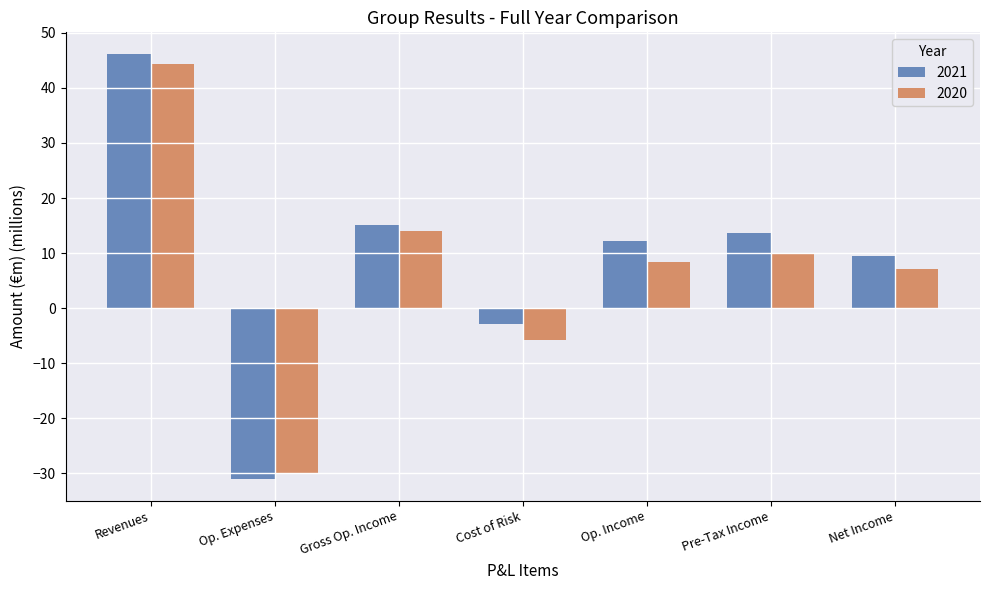

What is the difference between the maximum and minimum values in the 2020 series?

74.5